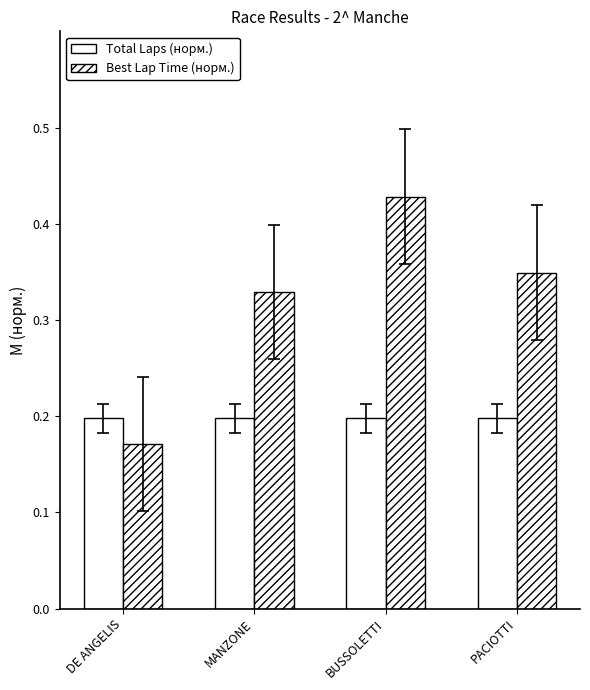

Reading left to right, transcribe all the data shown in this chart.

Total Laps (norm.): DE ANGELIS=0.2	MANZONE=0.2	BUSSOLETTI=0.2	PACIOTTI=0.2
Best Lap Time (norm.): DE ANGELIS=0.2	MANZONE=0.3	BUSSOLETTI=0.4	PACIOTTI=0.3